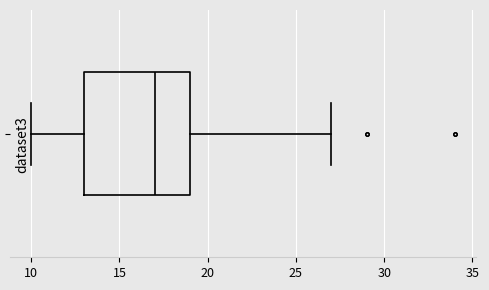

Transcribe this box plot: give where the median line is, the range the box spans, and where the two whiskers end, as read against the x-axis. The values are not printed on the chart, so give them approximately, as read against the axis.

median 17, box 13 to 19, whiskers 10 to 27